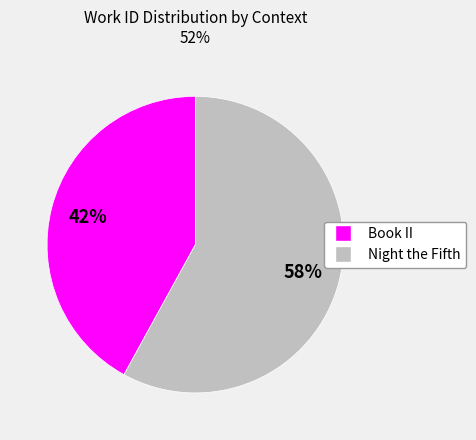

How many slices are in this pie chart?

2